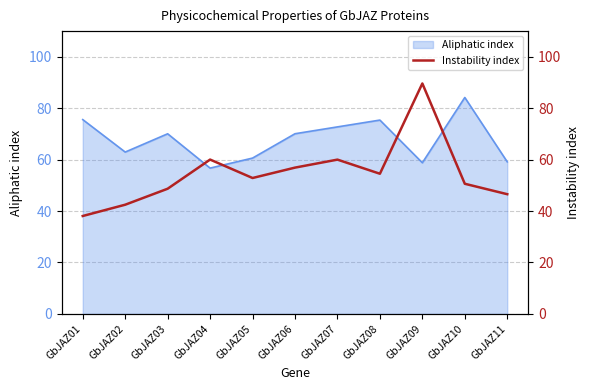

Does the chart have visible grid lines?

Yes